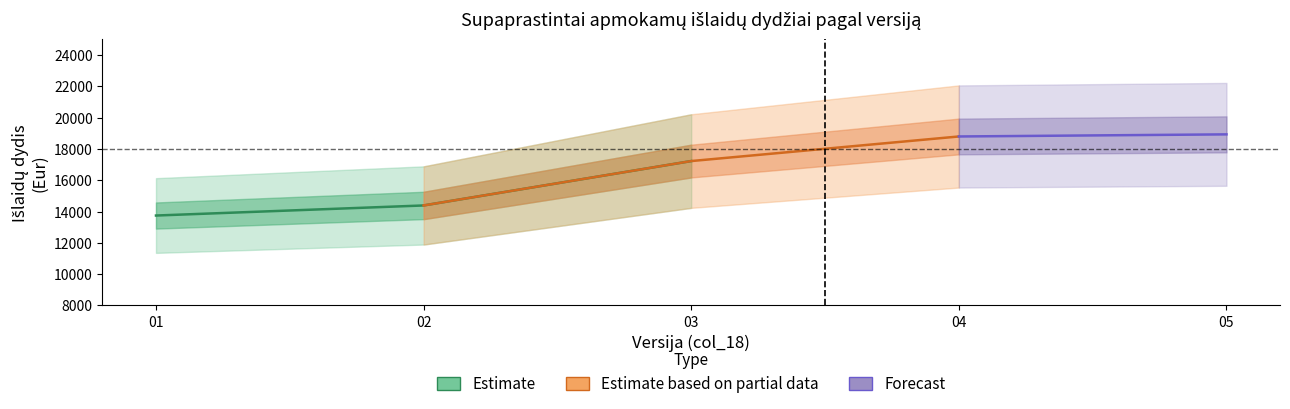

True or false: col_21_upper and col_21_lower intersect in this chart.

False